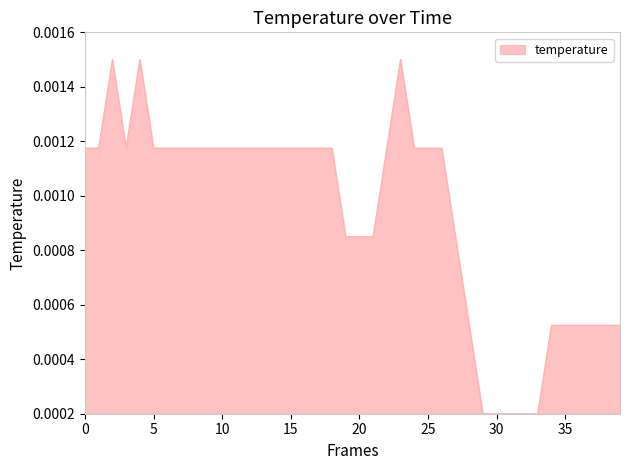

How many values are between 0 and 1?

40